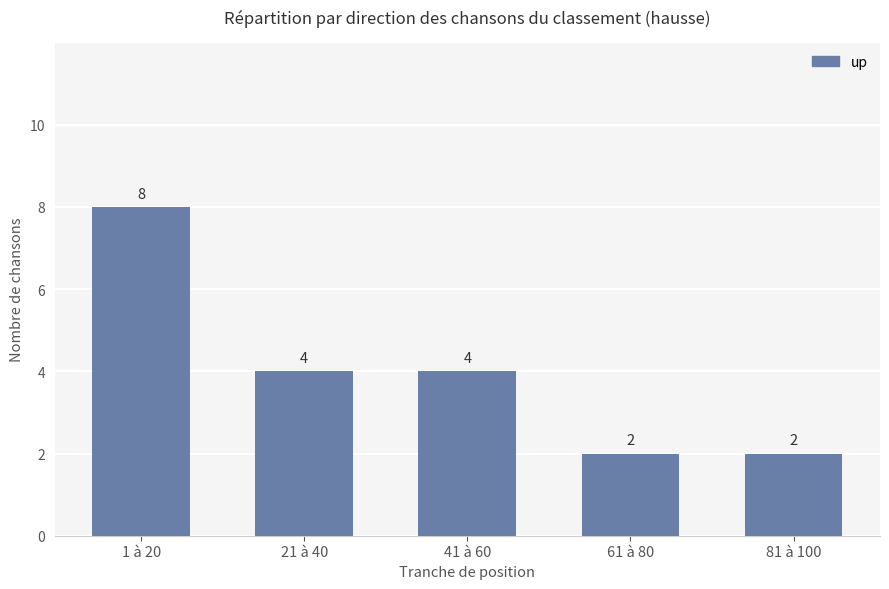

How many data points are less than 4?

2